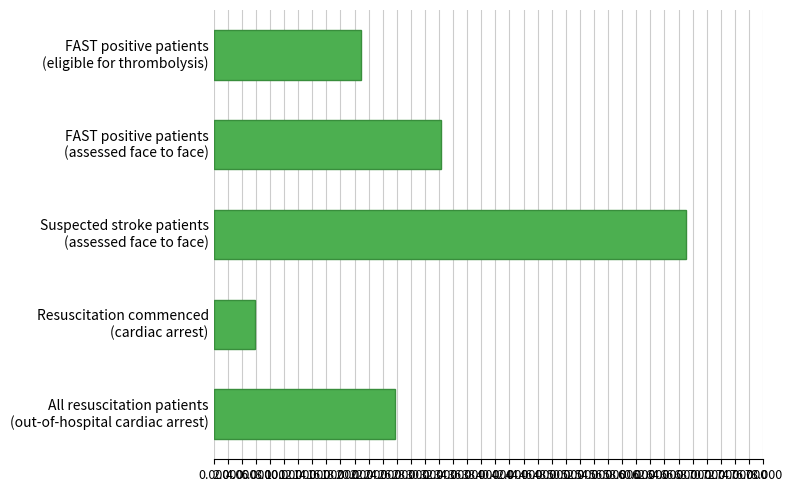

What is the smallest value displayed?

5.9